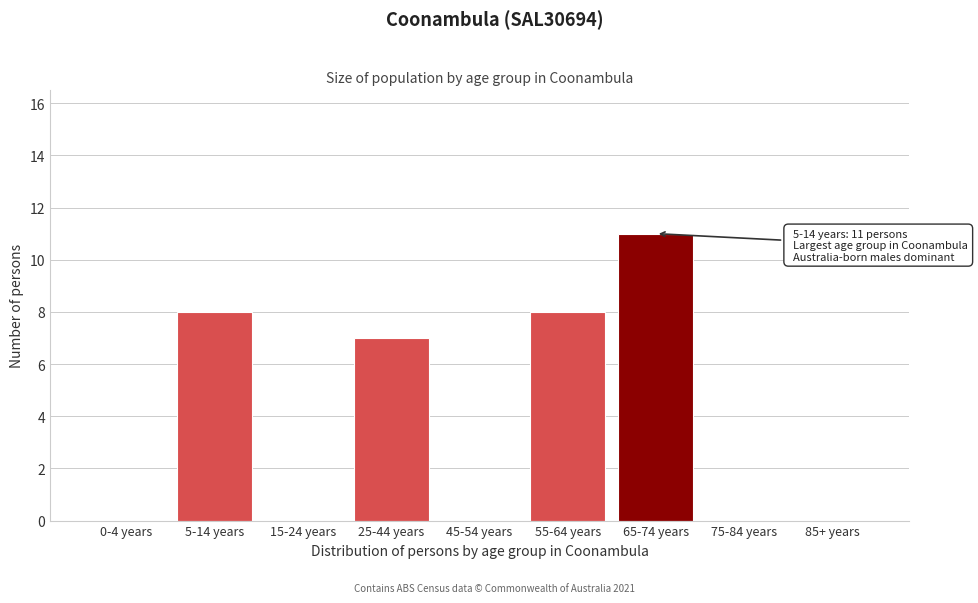

Reading left to right, transcribe all the data shown in this chart.

0-4 years=0	5-14 years=8	15-24 years=0	25-44 years=7	45-54 years=0	55-64 years=8	65-74 years=11	75-84 years=0	85+ years=0